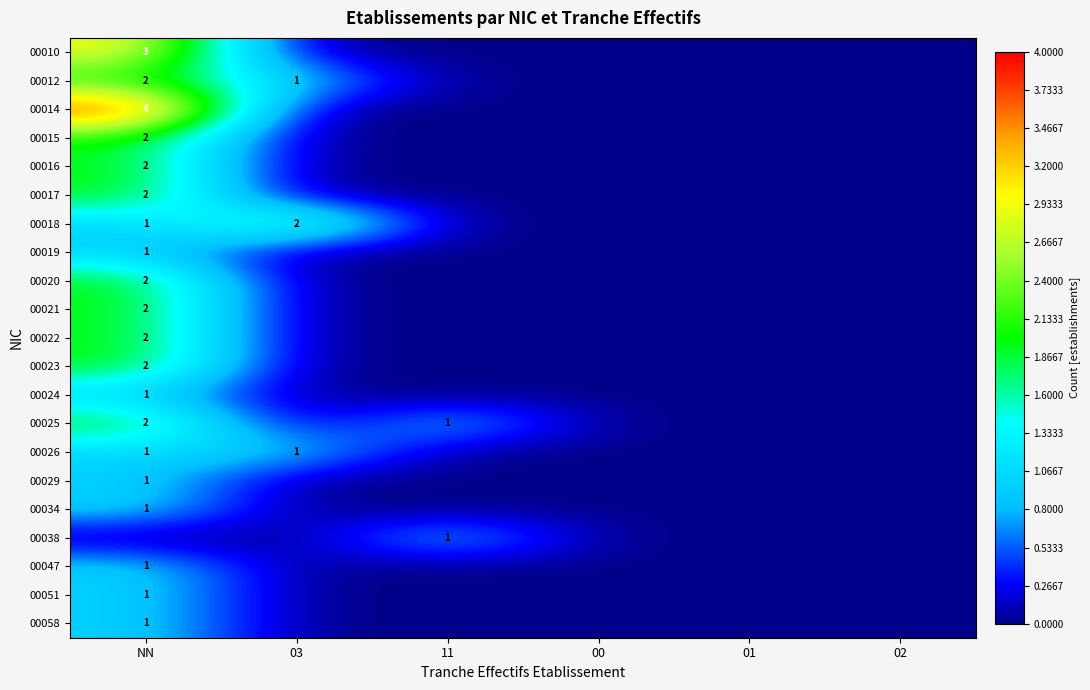

The 00026 series shows 1 at 03. True or false?

True